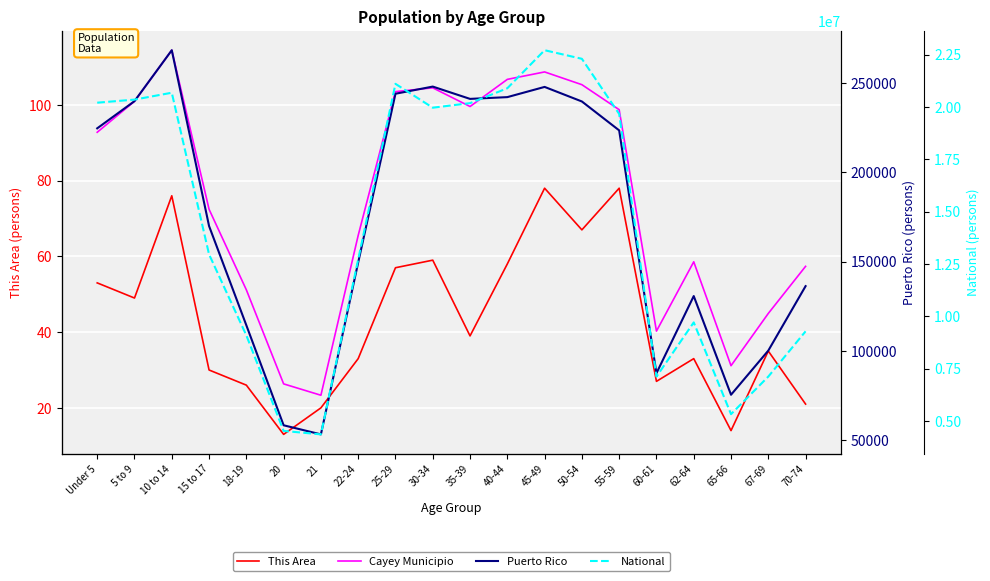

Between 50-54 and 25-29, which is larger?

50-54